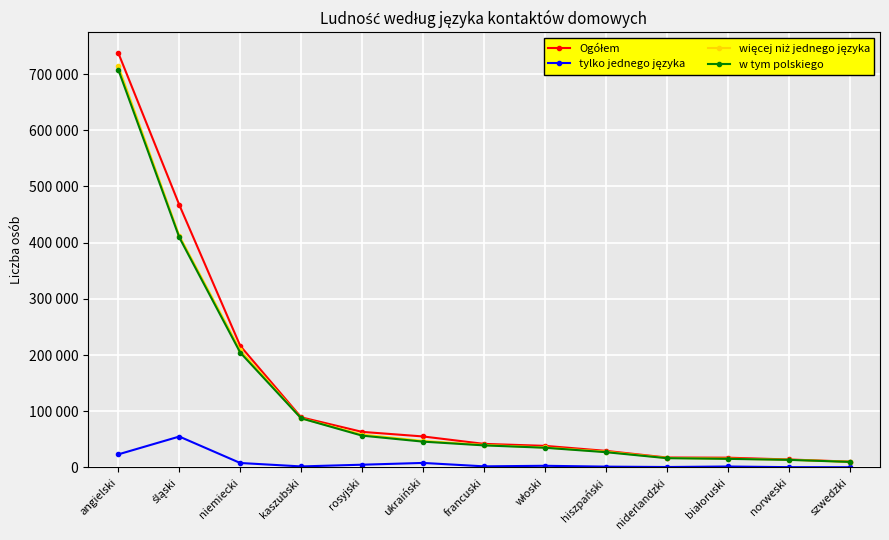

At how many categories does at least one series exceed 736889?

1